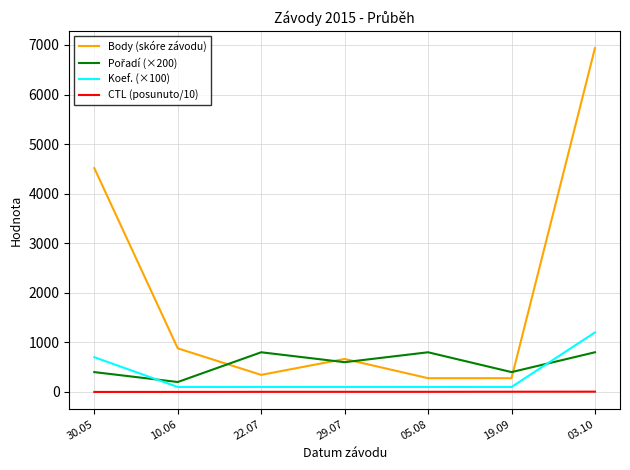

At which category is the sum across all series the highest?

03.10